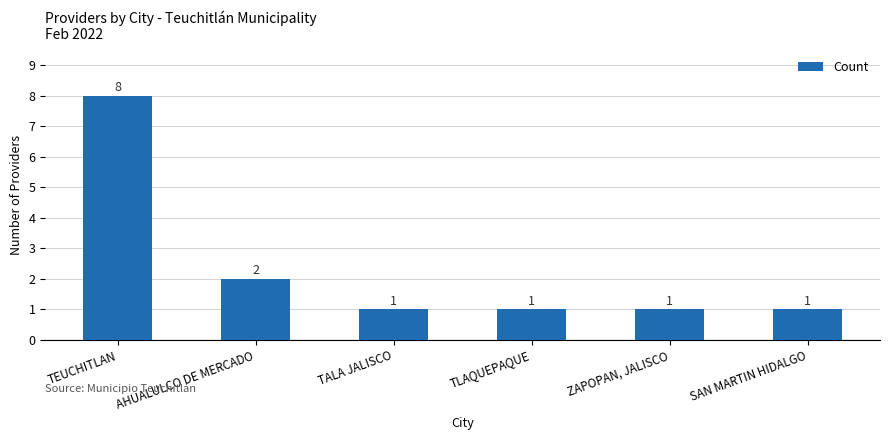

What is the change in value from TEUCHITLAN to TALA JALISCO?

-7